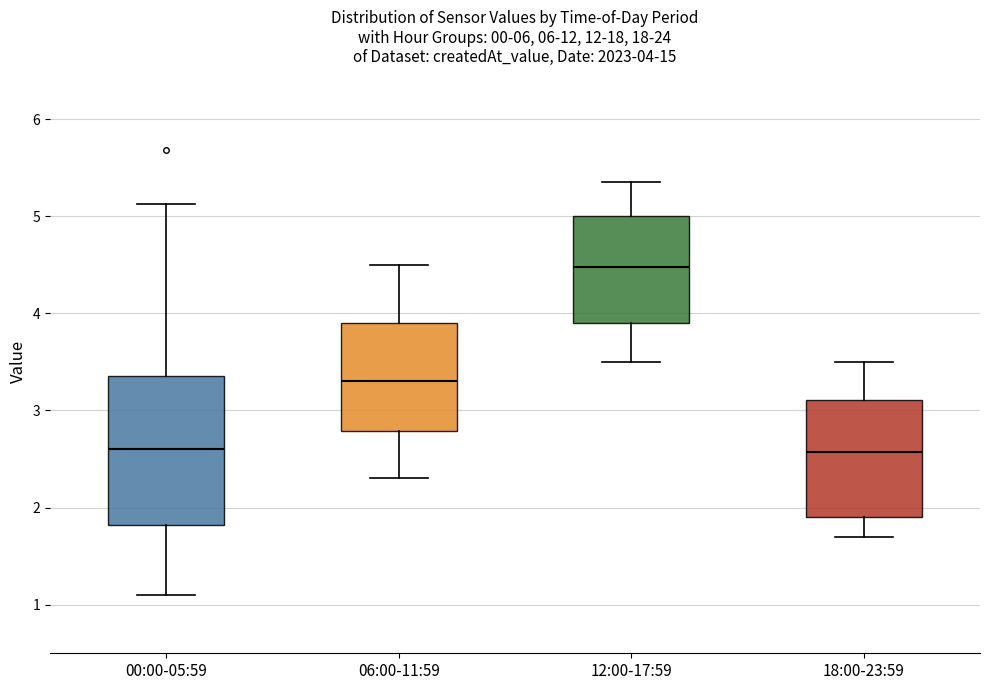

Which box is the tallest, from its lower edge to its upper edge?

00:00-05:59